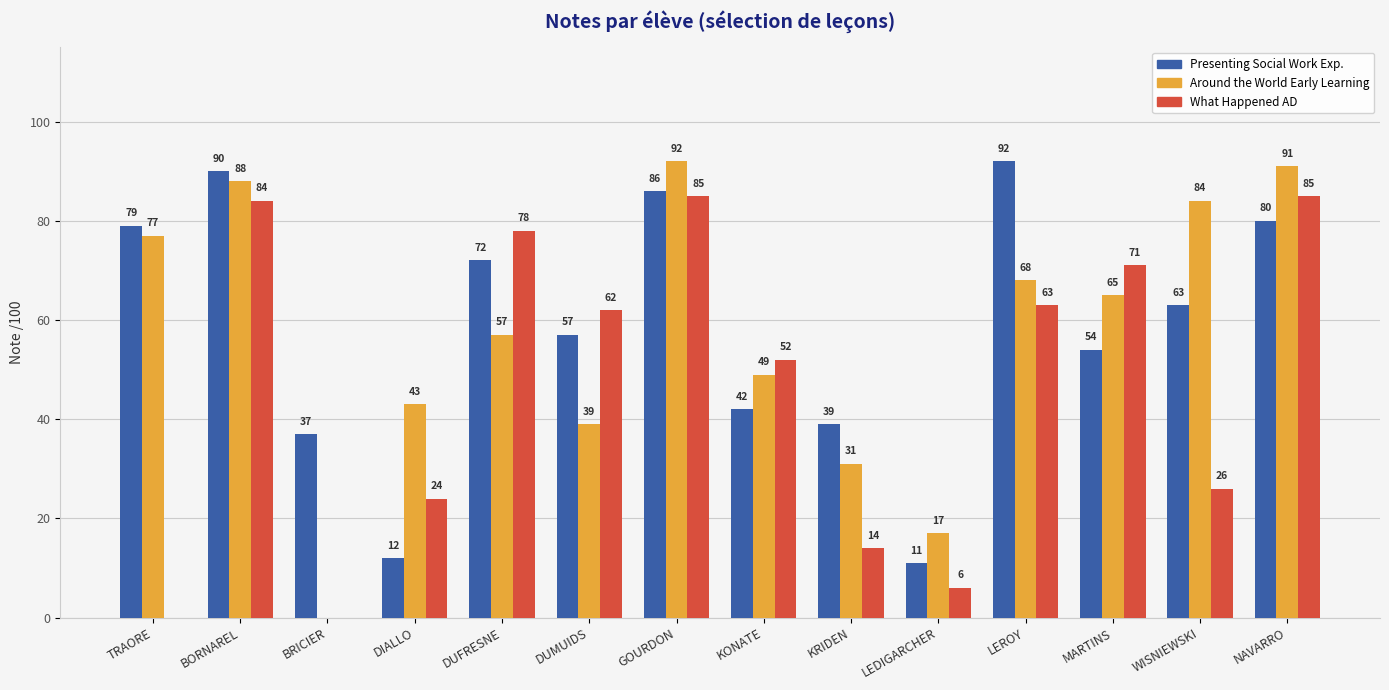

What is the greatest value displayed?

92